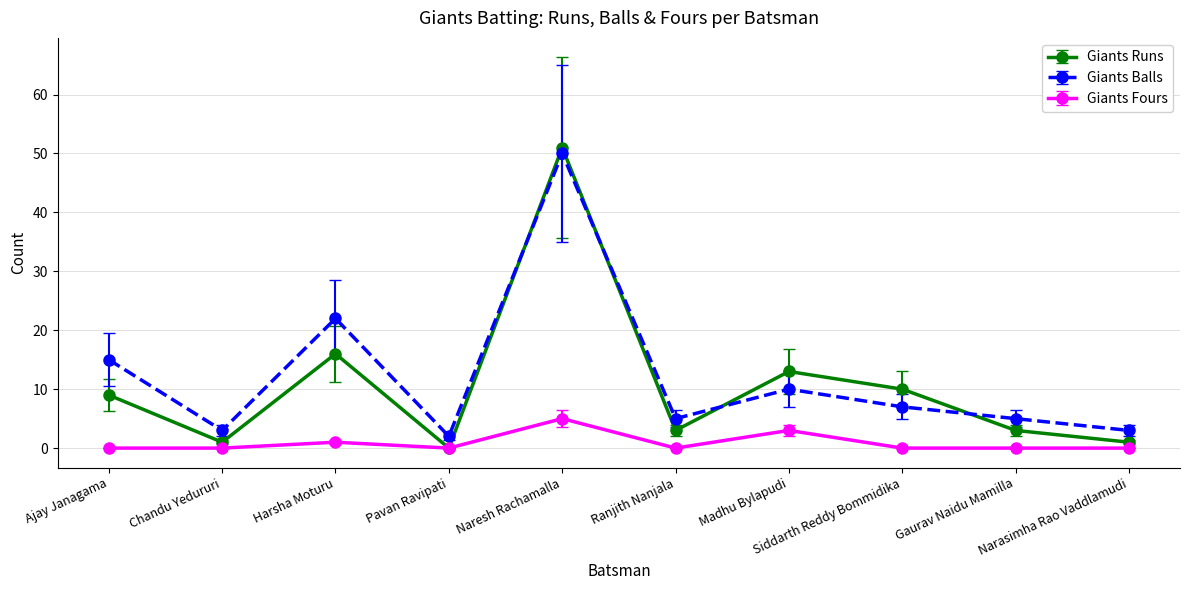

What is the total value across all series at Ajay Janagama?

24